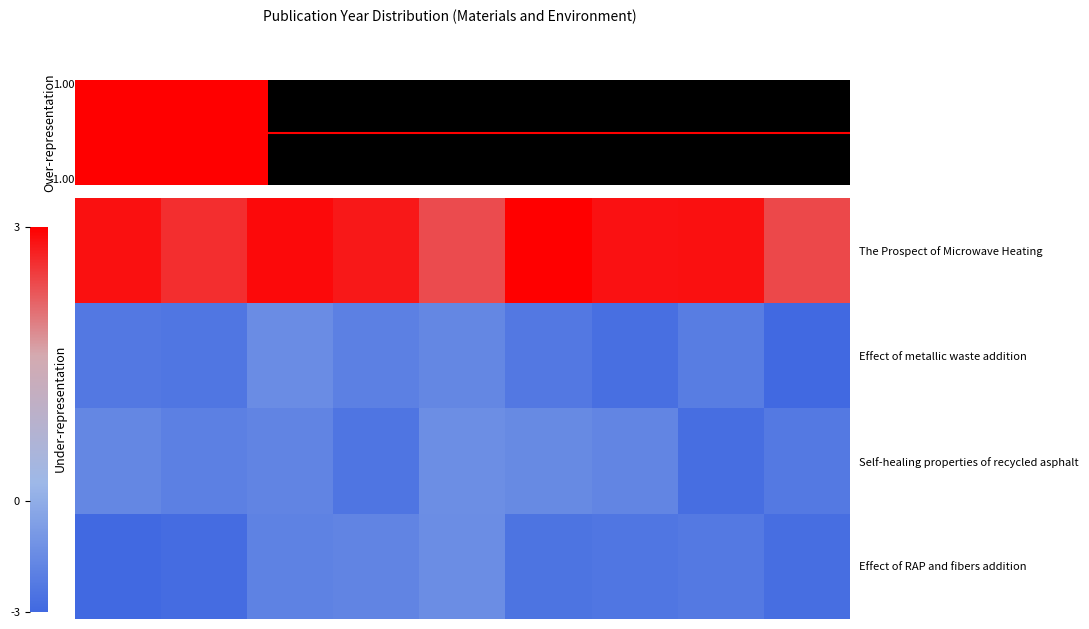

Count the number of categories in the chart.

9